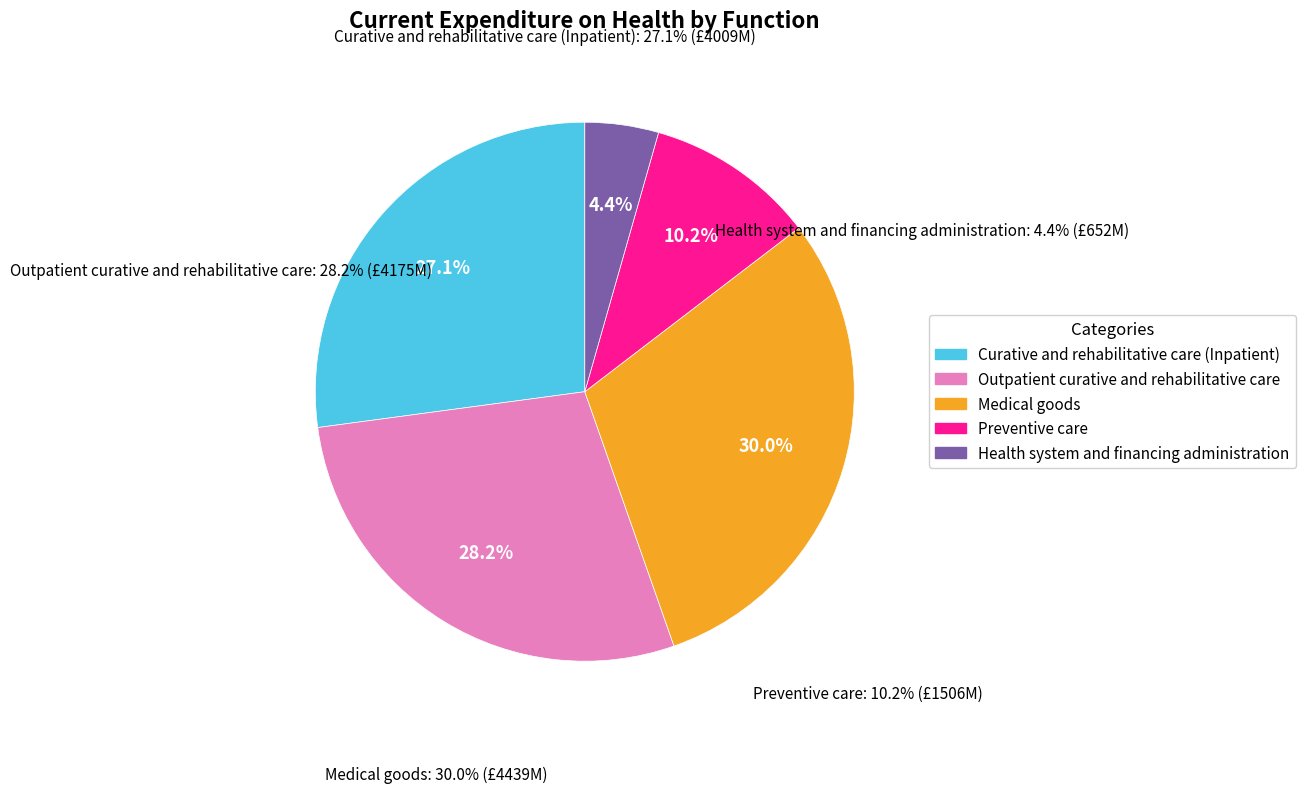

To the nearest percent, what percentage of the pie is Health system and financing administration?

4%